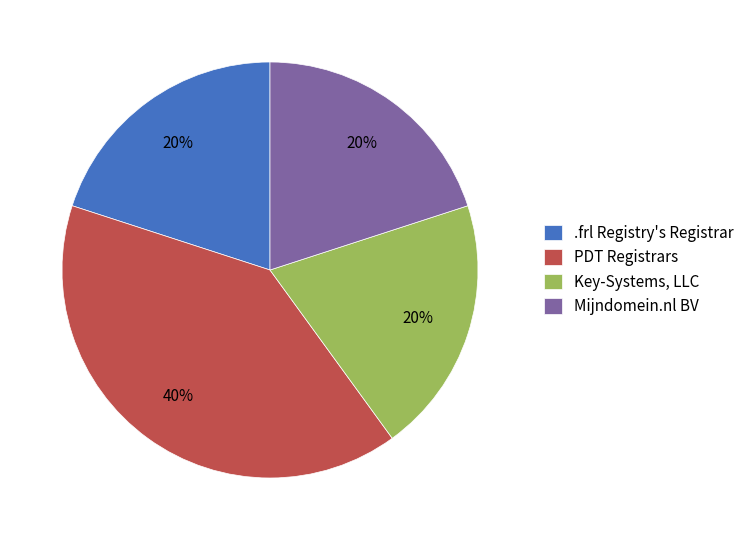

Approximately how many times larger is the value at .frl Registry's Registrar compared to PDT Registrars?

0.5